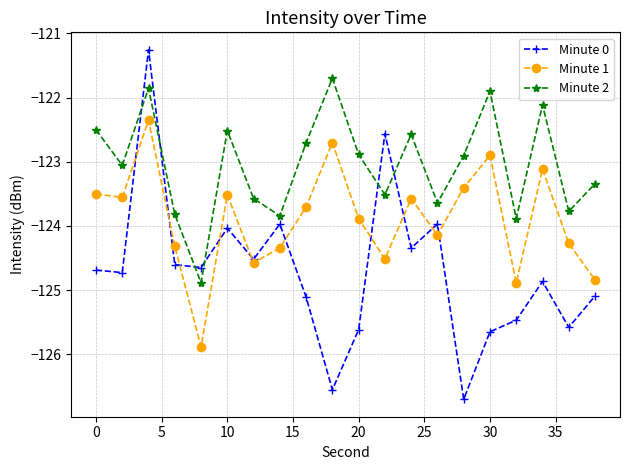

Which series has the largest range (max minus min)?

Minute 0